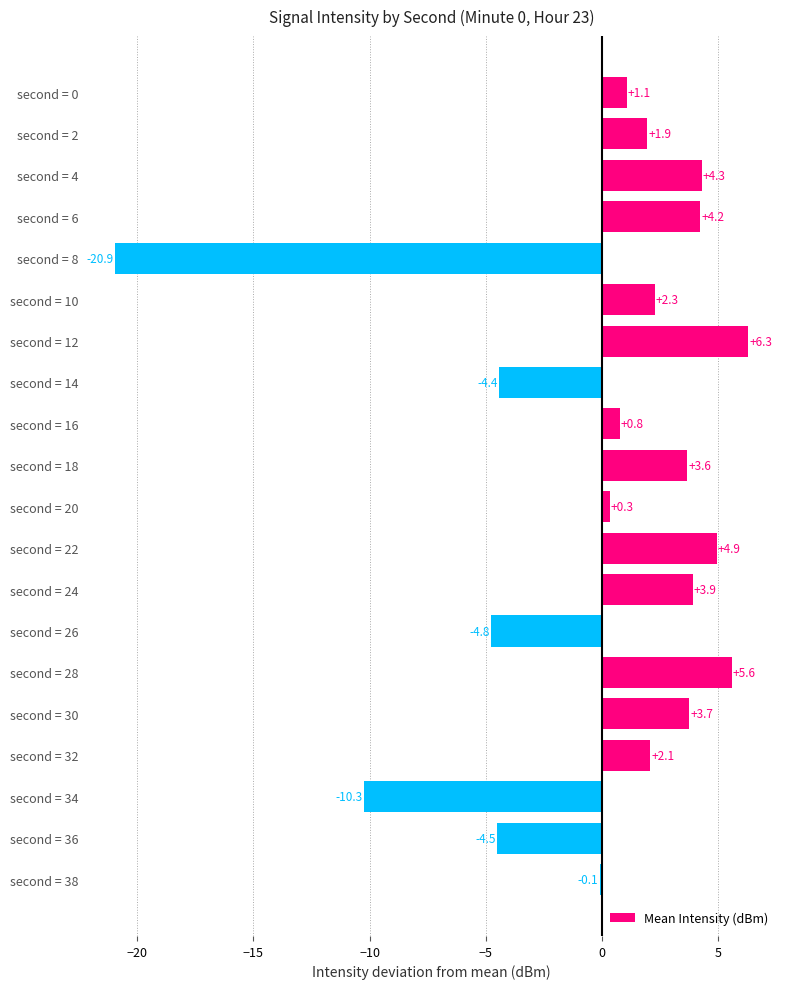

The chart shows a value of 1.9 at second = 2. True or false?

True